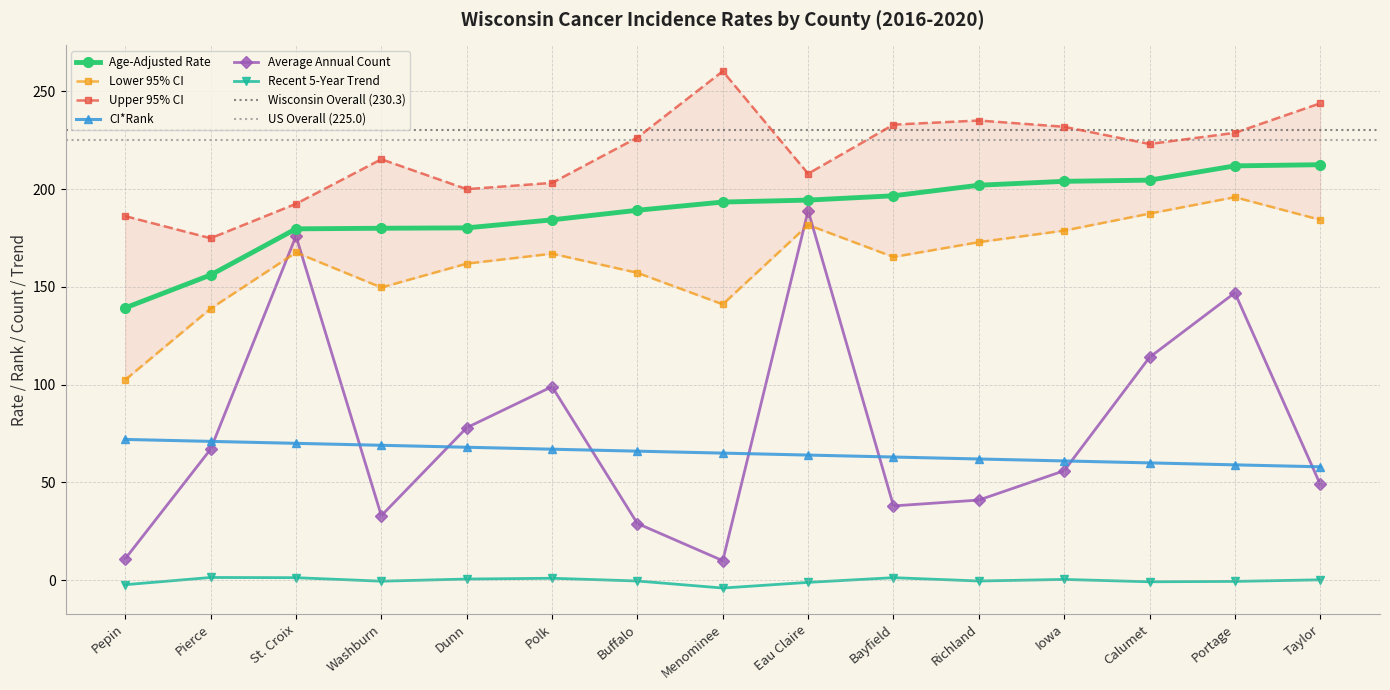

Which category has the lowest value in the Upper 95% CI series?

Pierce